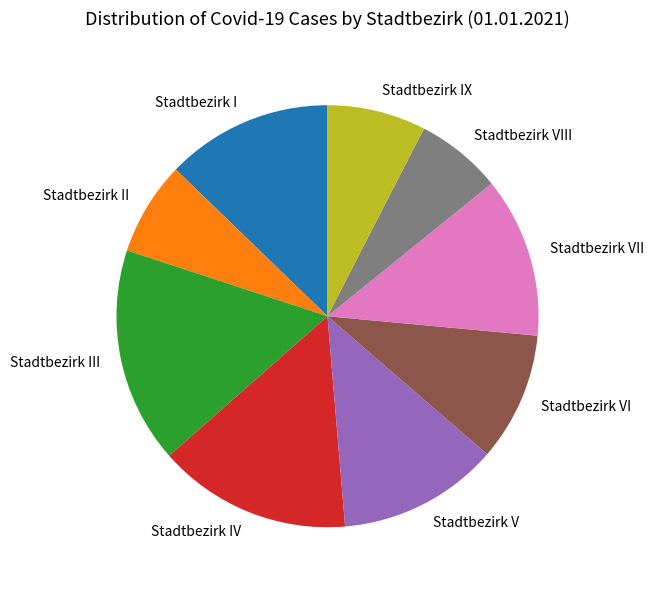

Which slice is the largest?

Stadtbezirk III